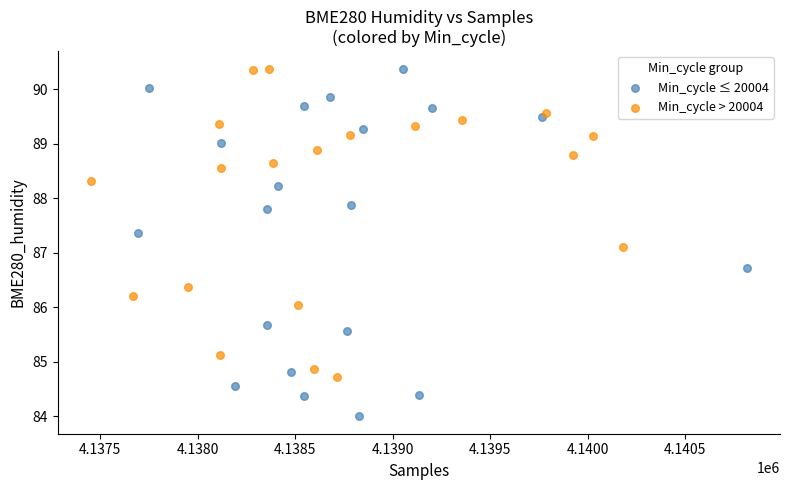

Which series has the widest spread of Y values?

Min_cycle ≤ 20004